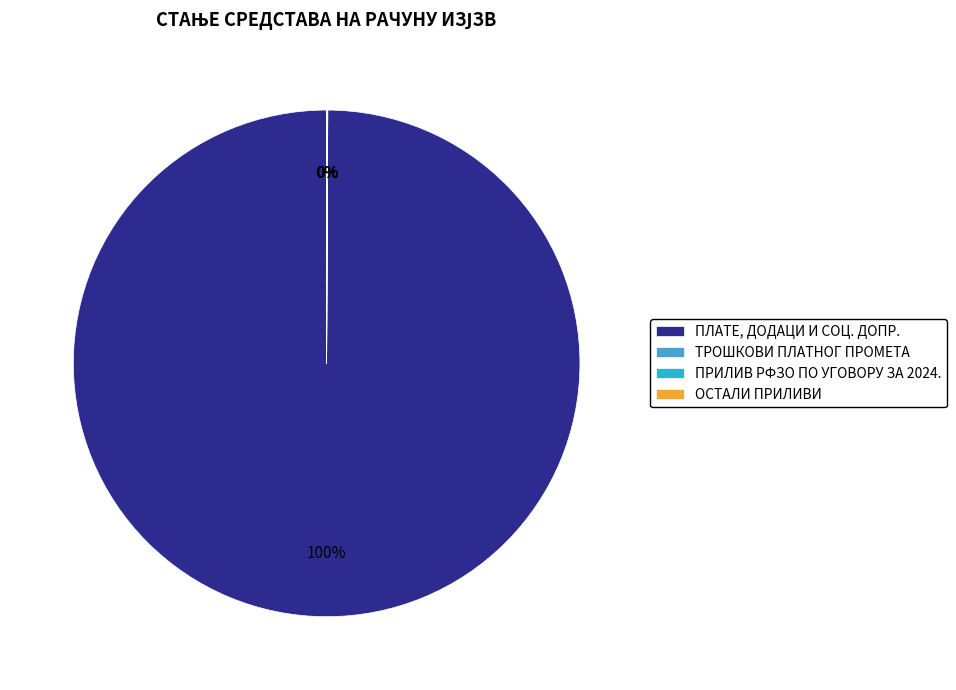

To the nearest percent, what is the difference between the largest and smallest slice percentages?

100%